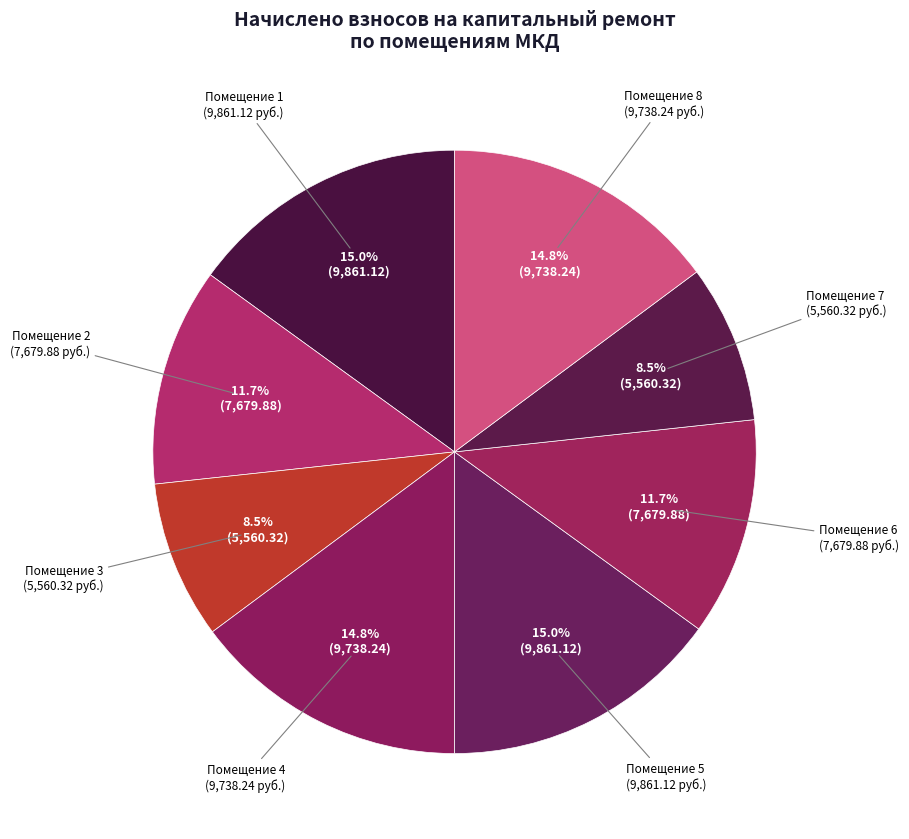

How many slices are in this pie chart?

8